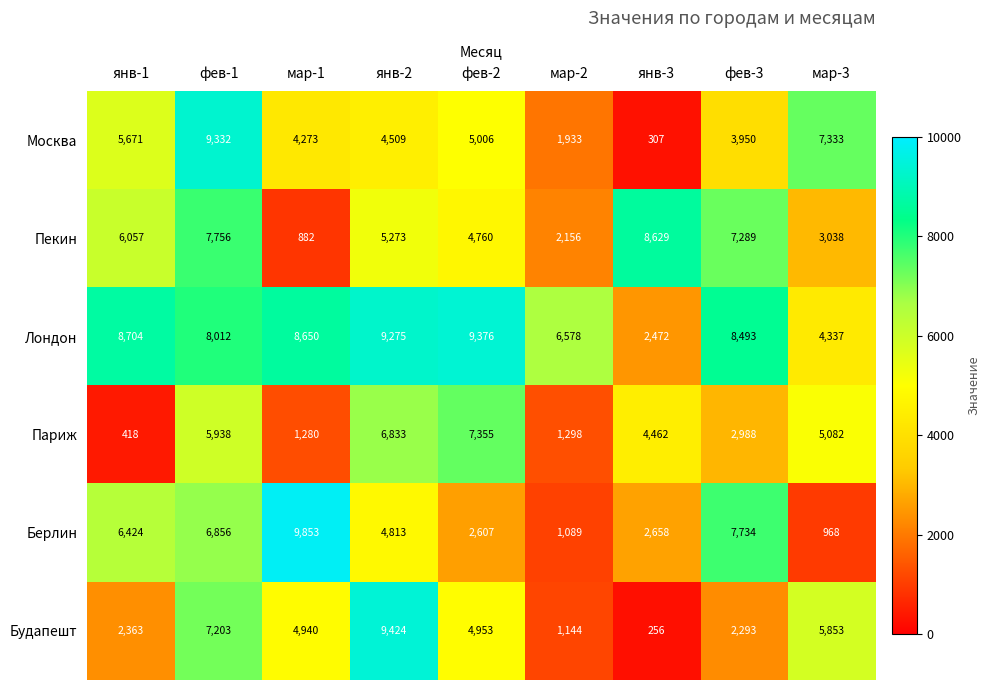

What is the difference between the maximum and minimum values in the Берлин series?

8885